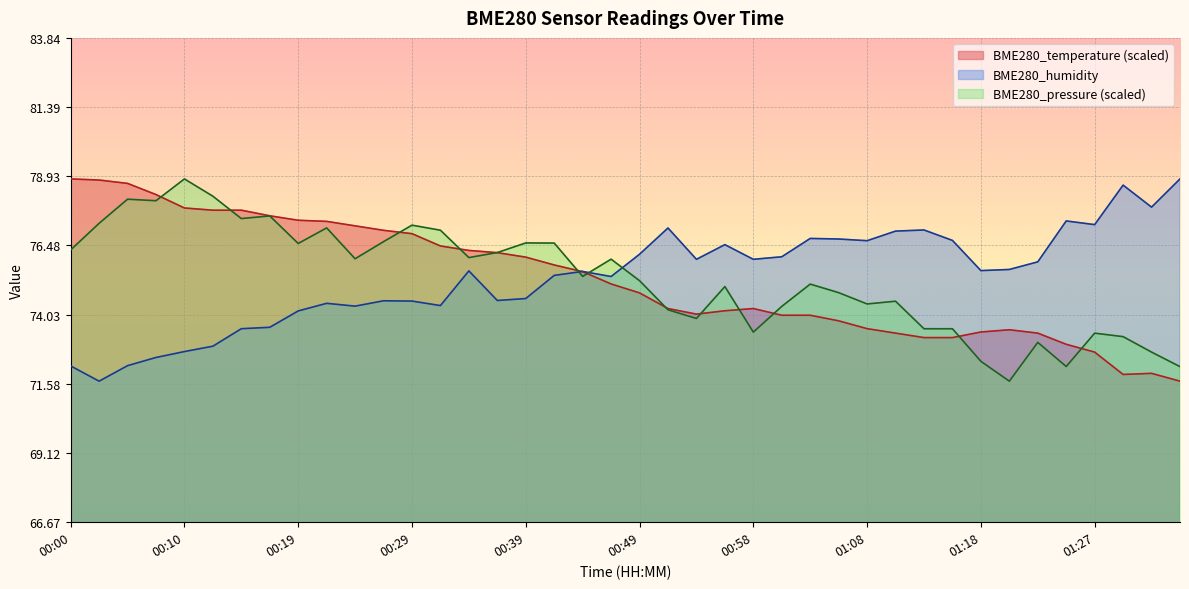

Where is the first local minimum for BME280_pressure?

00:07